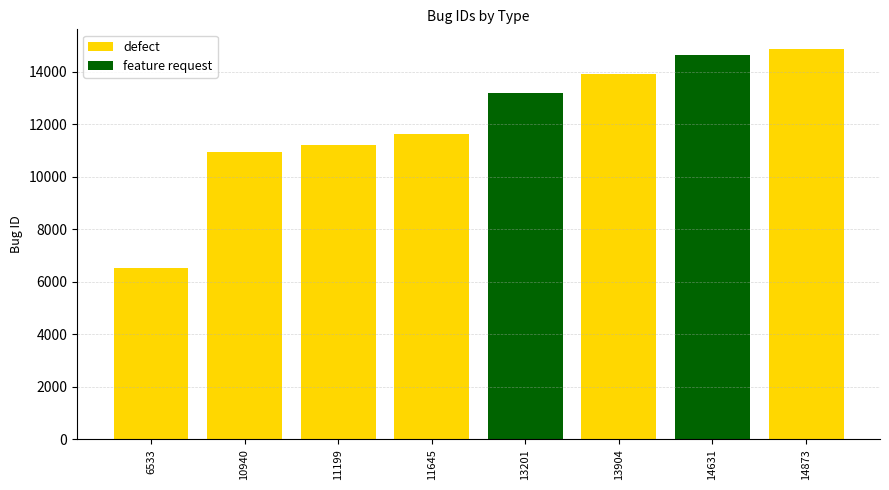

Rank the series by their maximum value, from lowest to highest.

feature request, defect